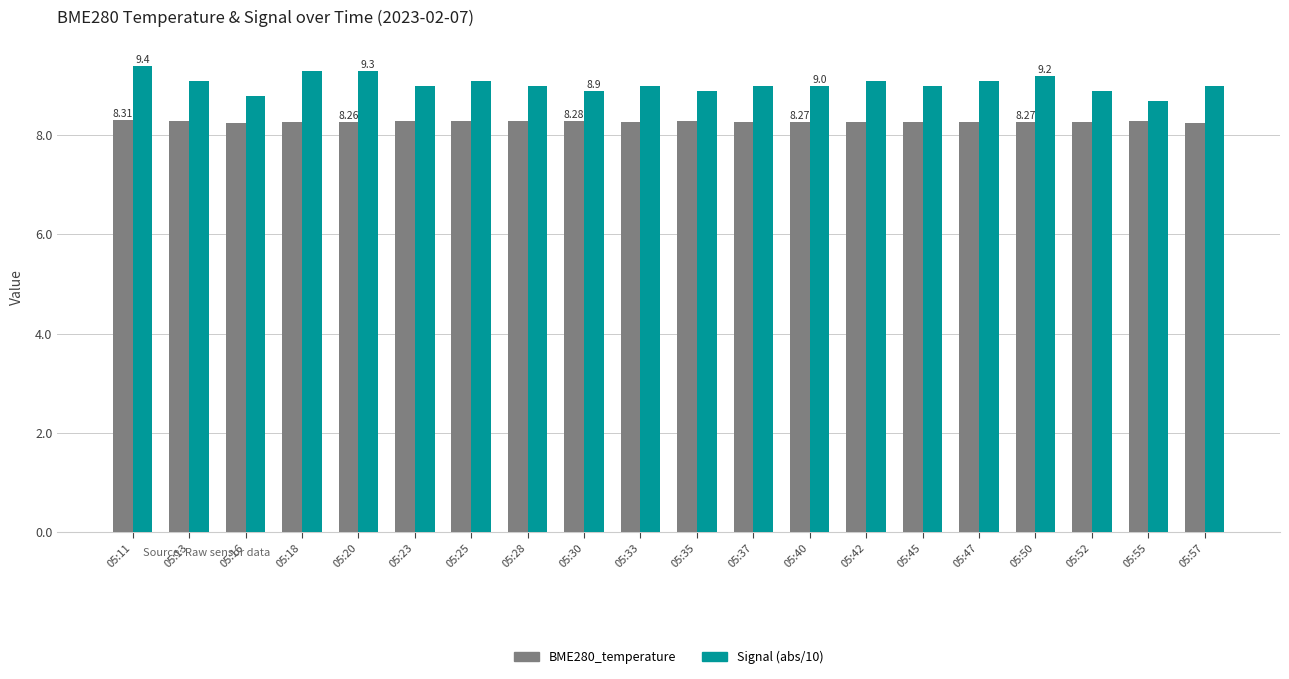

What is the difference between the second highest and minimum values in the Signal (abs/10) series?

0.6